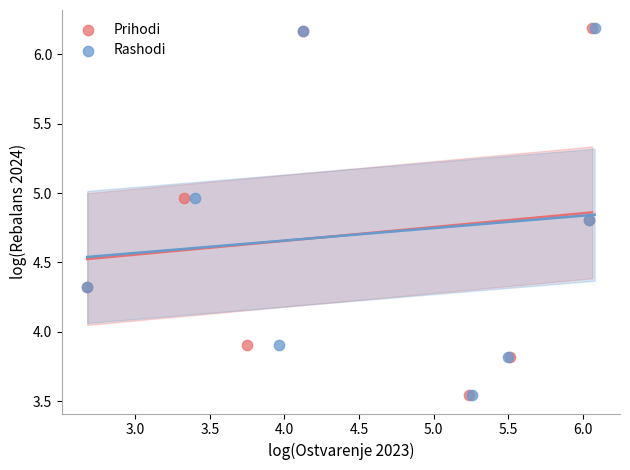

What are all the series names shown in the legend?

Prihodi, Rashodi